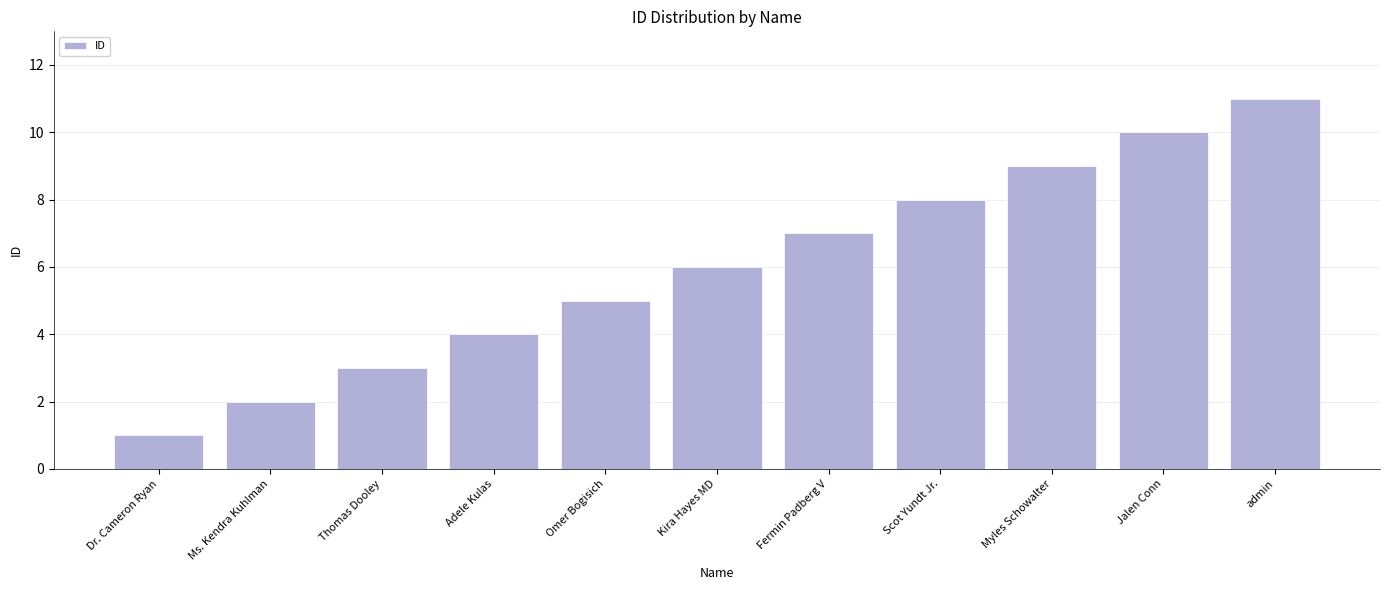

What is the average value?

6